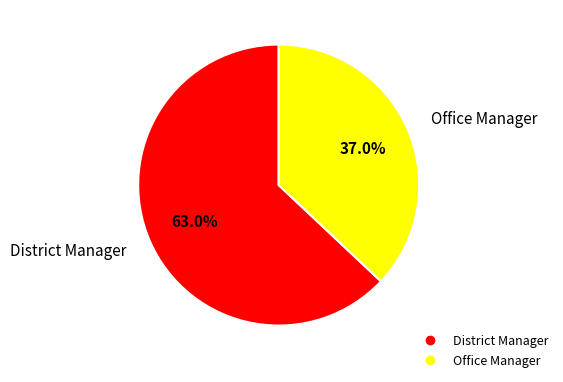

Which category has the biggest portion of the pie?

District Manager